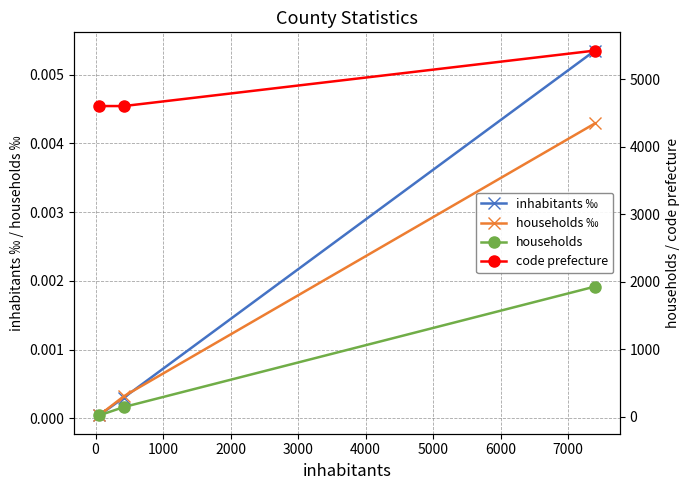

How many categories are shown in the chart?

3